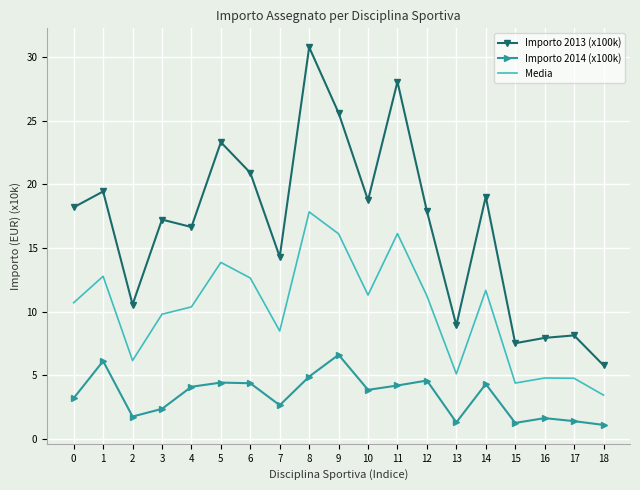

What is the difference between the Importo 2014 (x100k) values at 14 and 8?

0.6